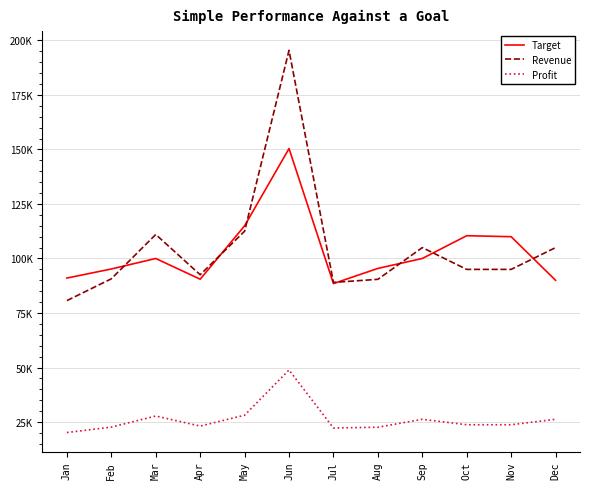

What is the difference between the maximum and minimum values in the Target series?

61921.0